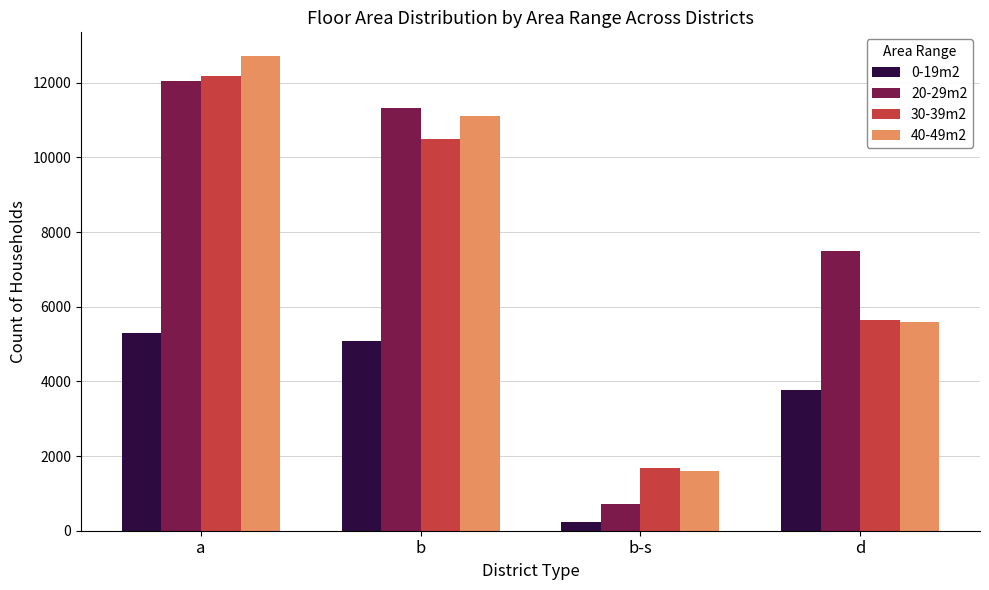

At which label is 0-19m2 closest to 2763?

d